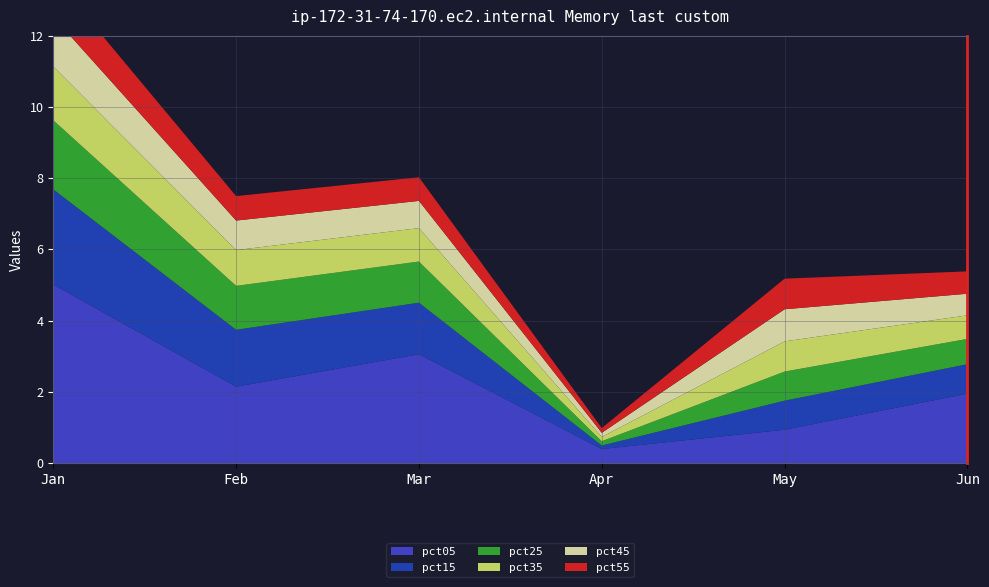

Reading right to left, extract all data points from this chart.

pct05: Jun=1.9	May=0.9	Apr=0.4	Mar=3.1	Feb=2.1	Jan=5.0
pct15: Jun=0.8	May=0.8	Apr=0.1	Mar=1.4	Feb=1.6	Jan=2.7
pct25: Jun=0.7	May=0.8	Apr=0.1	Mar=1.2	Feb=1.2	Jan=1.9
pct35: Jun=0.7	May=0.8	Apr=0.1	Mar=0.9	Feb=1.0	Jan=1.5
pct45: Jun=0.6	May=0.9	Apr=0.1	Mar=0.8	Feb=0.8	Jan=1.4
pct55: Jun=0.6	May=0.9	Apr=0.1	Mar=0.7	Feb=0.7	Jan=1.1